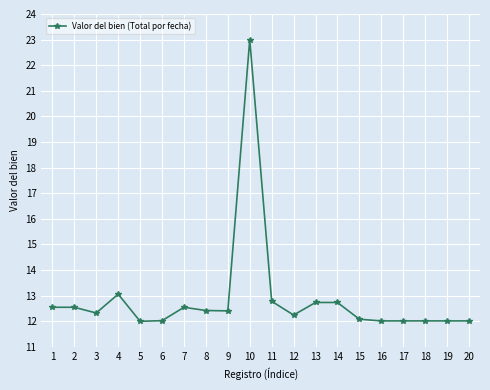

How many lines are shown in the chart?

1